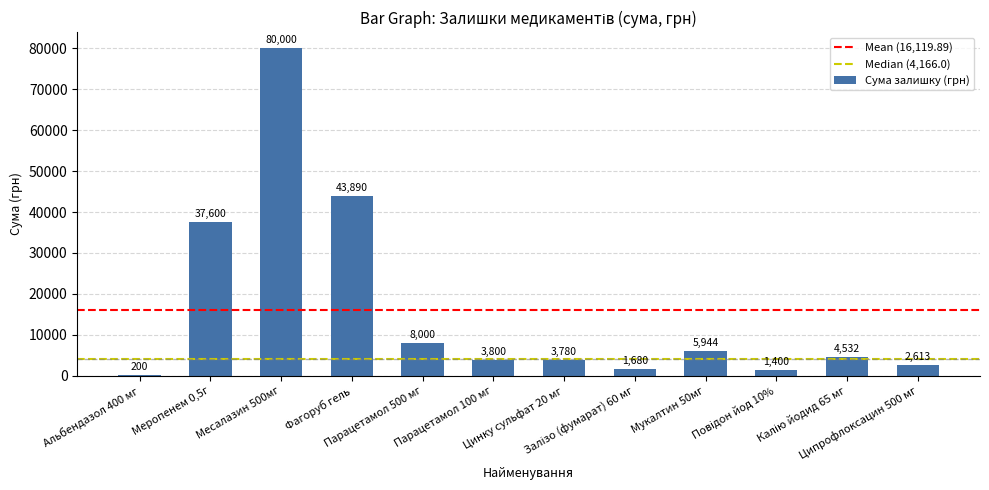

How many distinct data groups are displayed?

1